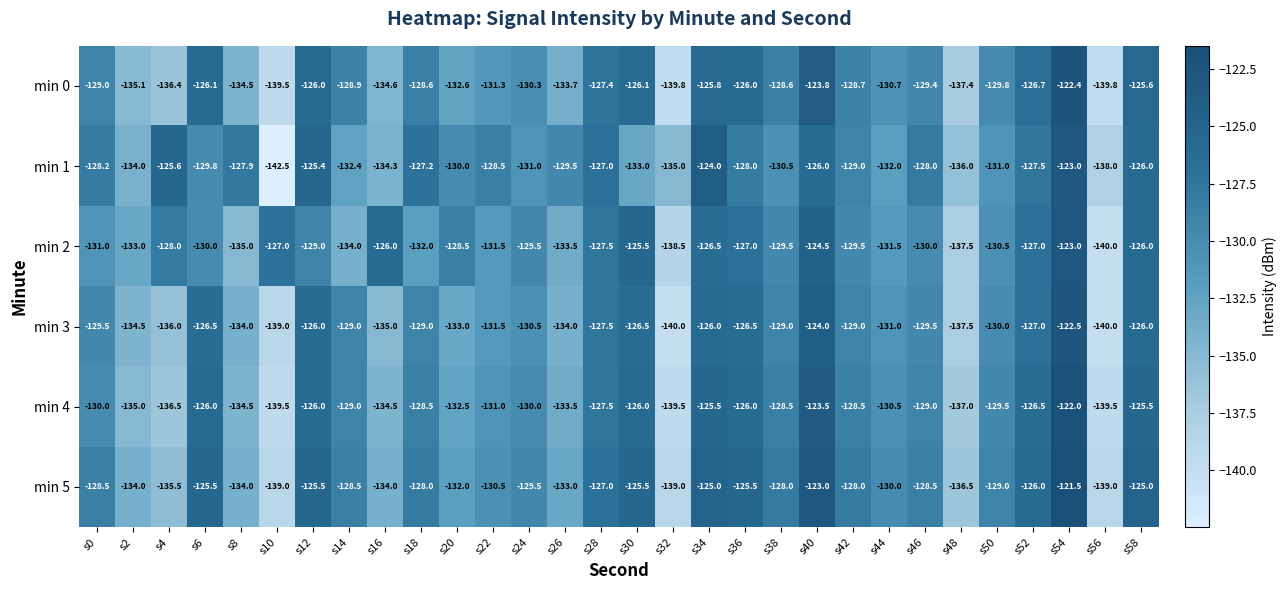

At which label is min 2 closest to -131?

s0